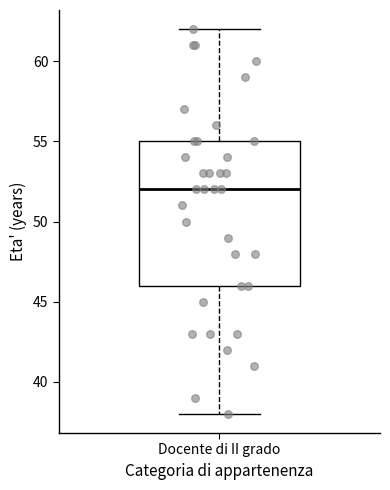

Where does the lower whisker of the box for Docente di II grado end on the y-axis? The values are not printed on the chart, so give them approximately, as read against the axis.

38